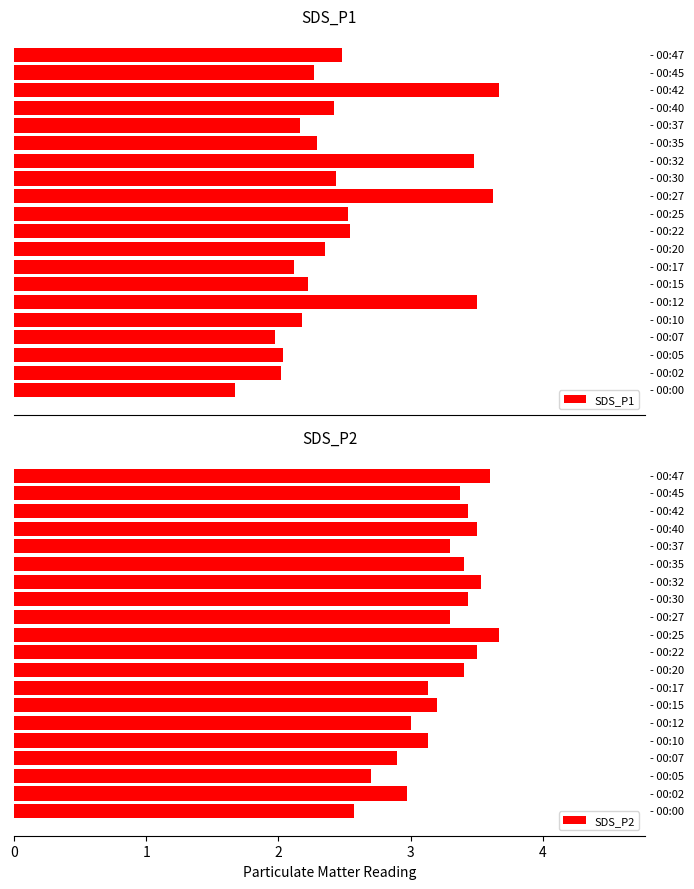

The value of SDS_P2 at 14 is 2.4. True or false?

False